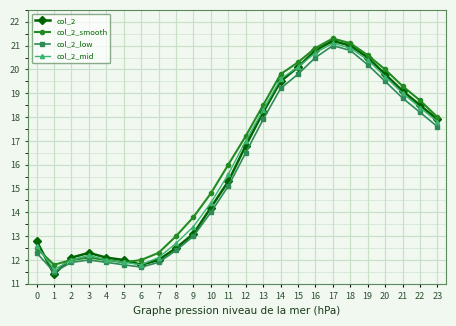

True or false: col_2 and col_2_low cross at least once.

True